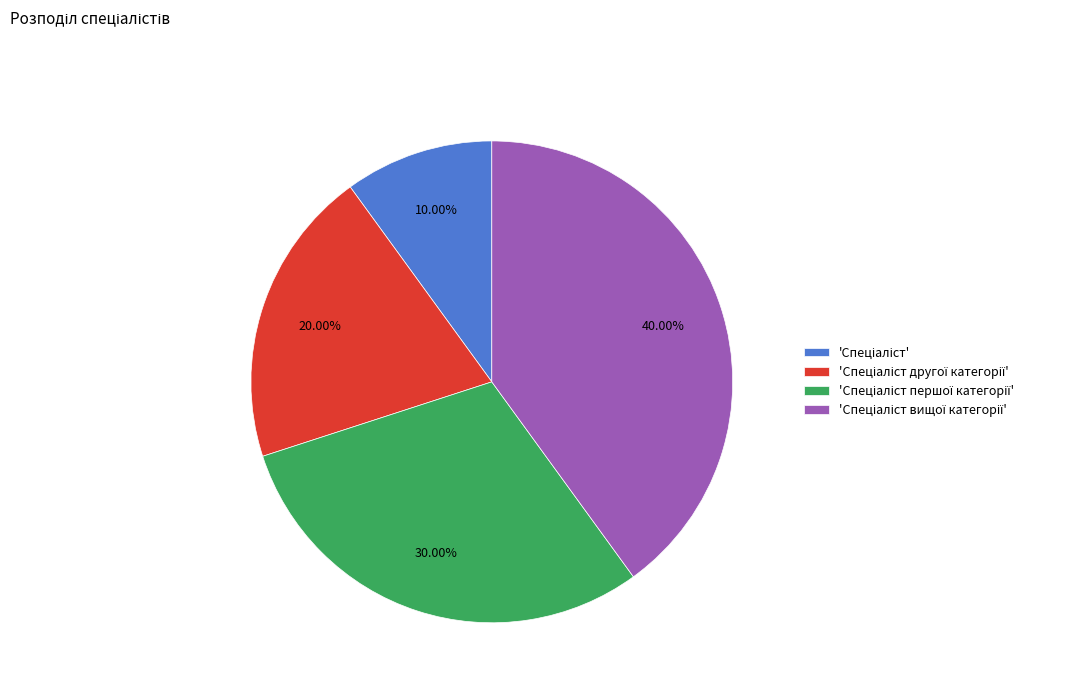

What is the largest slice in the pie chart?

Спеціаліст вищої категорії